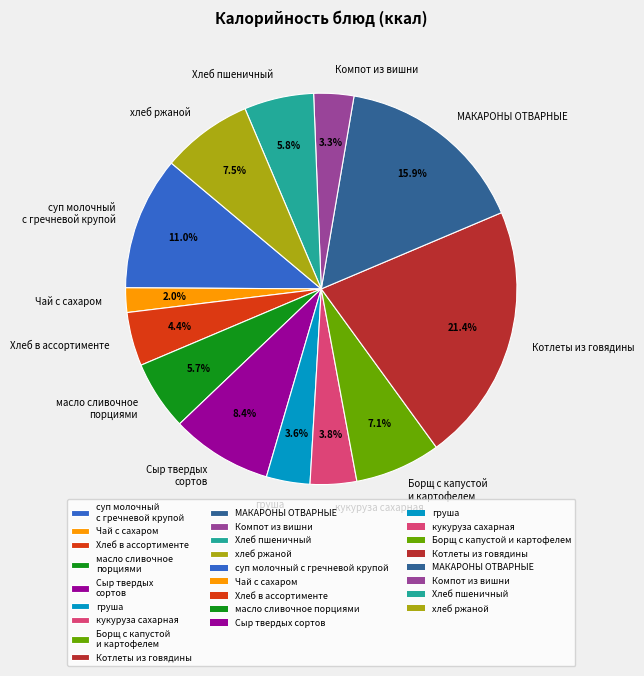

What percentage is NOT represented by Котлеты из говядины?

78.6%